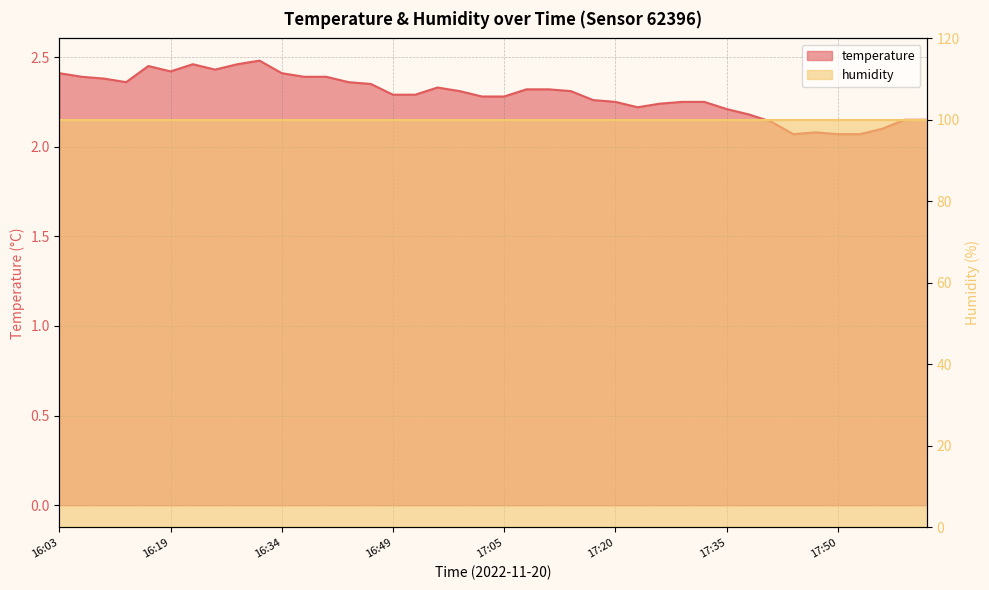

The value at 16:31 is 2.5. True or false?

True